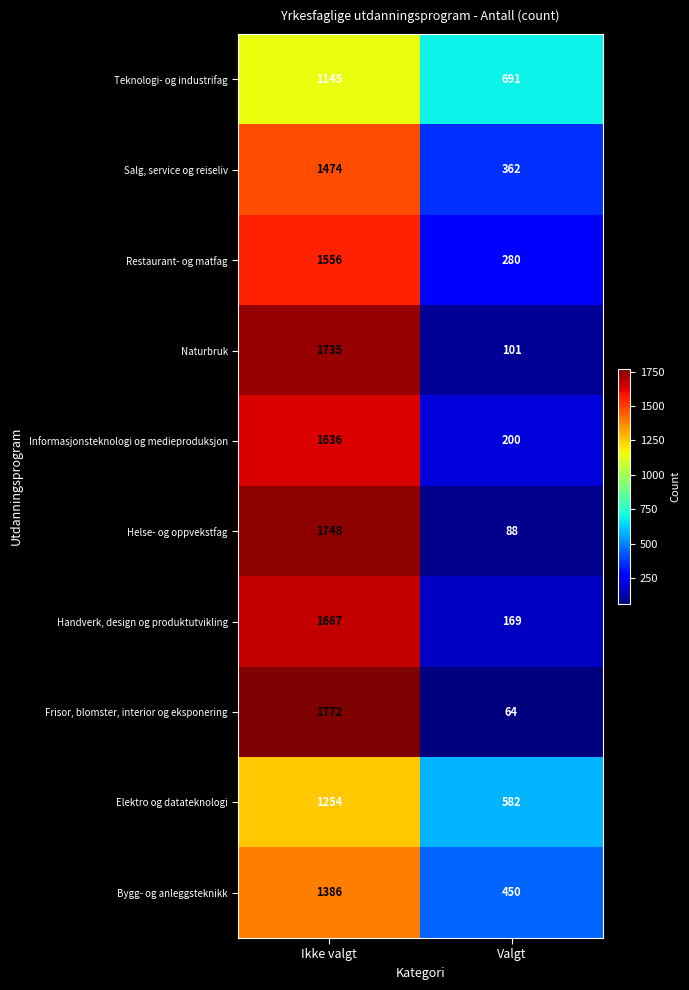

At which category does the chart reach its minimum across all series?

Valgt